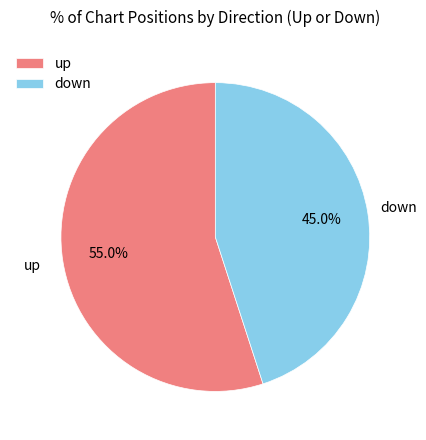

Combined, what portion of the pie is up and down?

100.0%